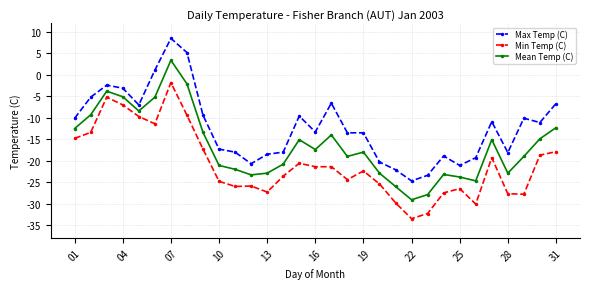

What is the value of the Min Temp (C) point at the 2nd from the left?

-13.4